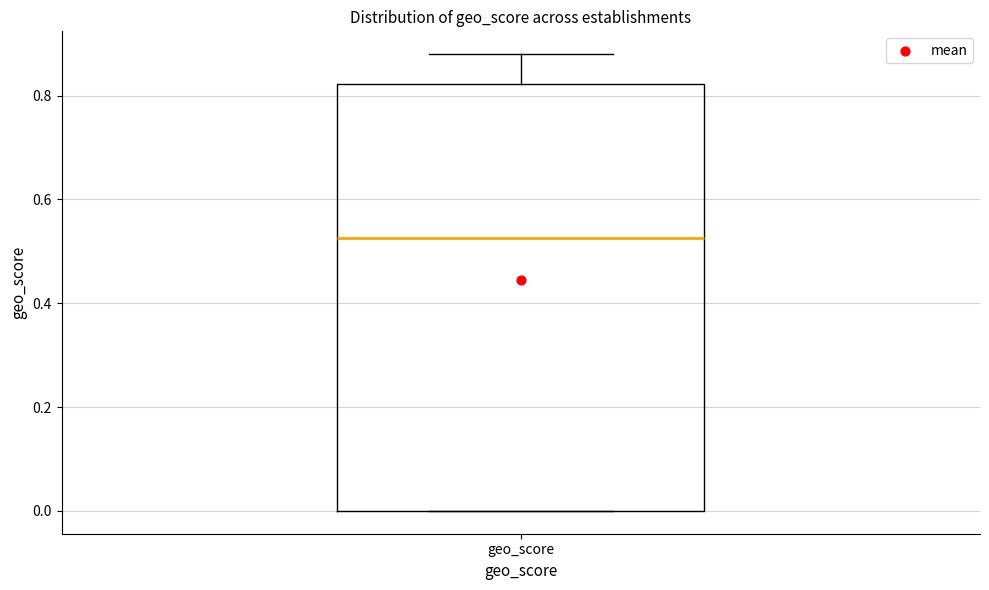

Read this box plot against the y-axis: the position of the median line, the range covered by the box, and the ends of both whiskers. The values are not printed on the chart, so give them approximately, as read against the axis.

median 0.52, box 0.00 to 0.82, whiskers 0.00 to 0.88